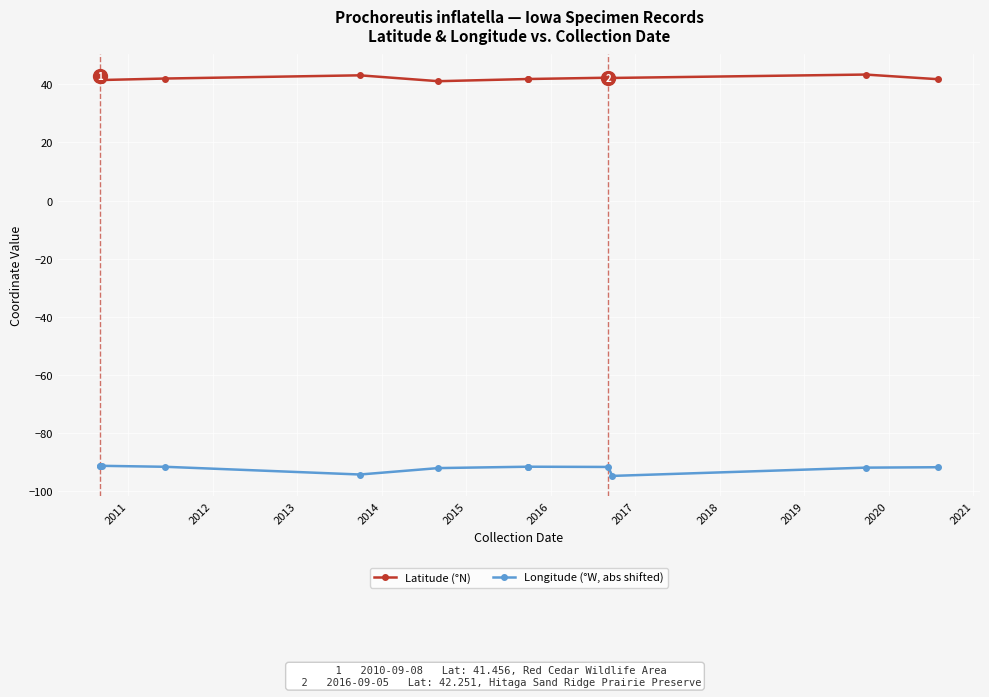

Which series has the largest total across all categories?

Latitude (°N)